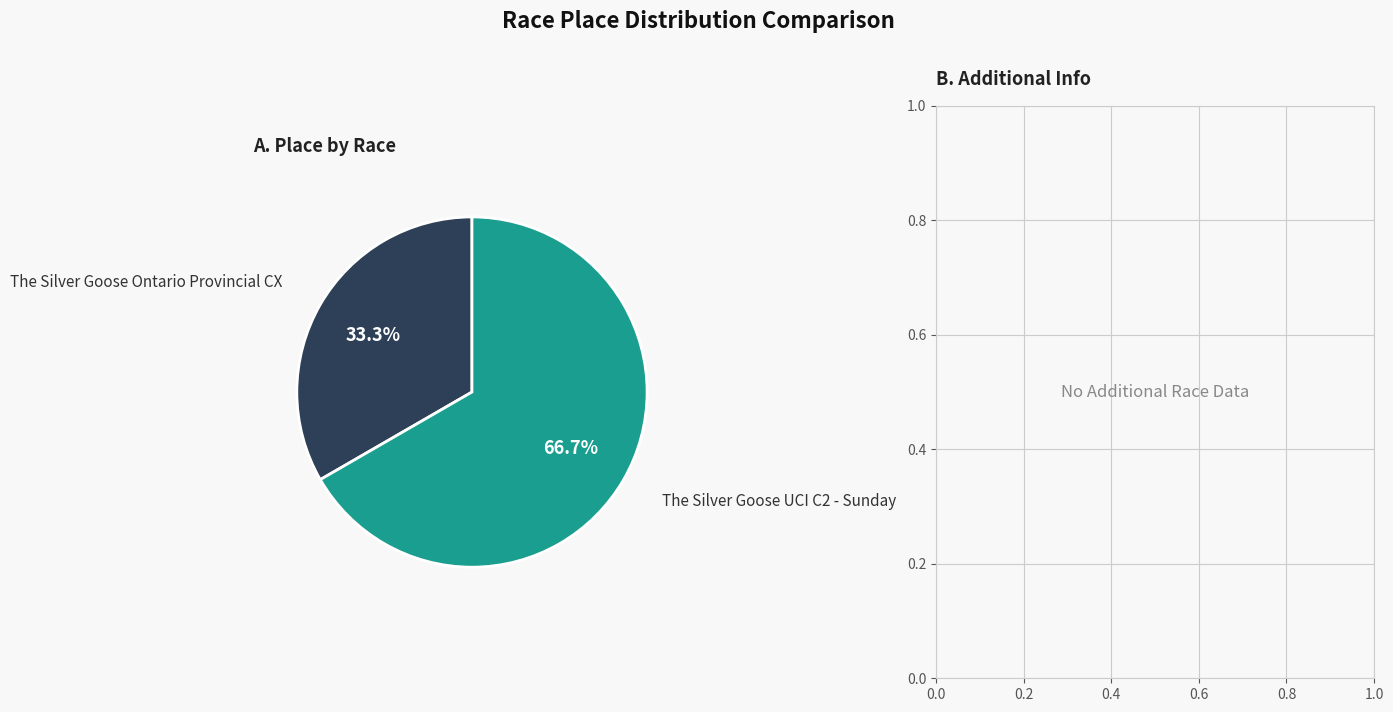

Is there any slice that represents more than half of the pie?

Yes